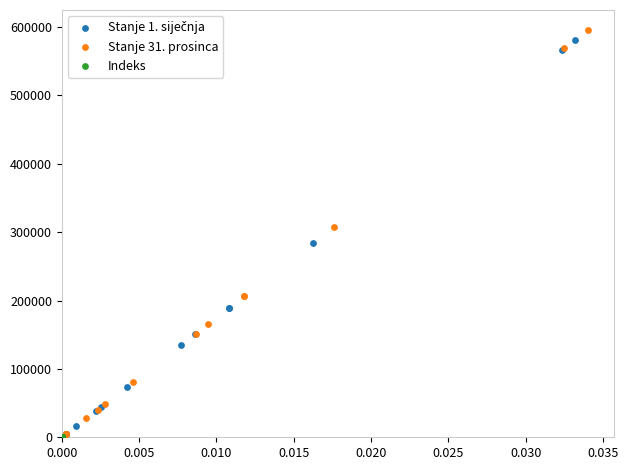

Which series has the largest Y range (max minus min)?

Stanje 31. prosinca